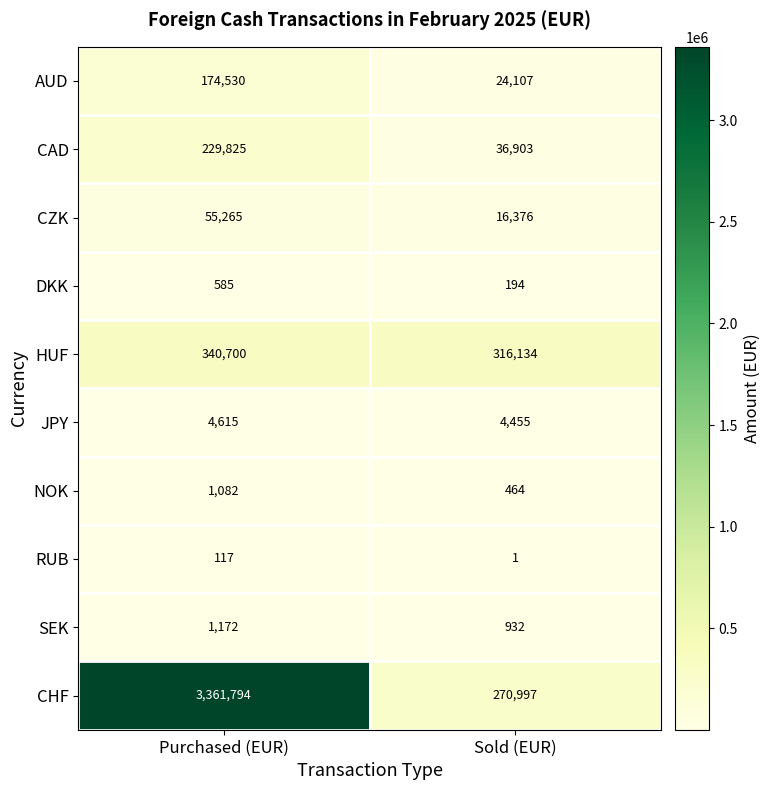

What is the difference between the highest and lowest values at Sold (EUR)?

316133